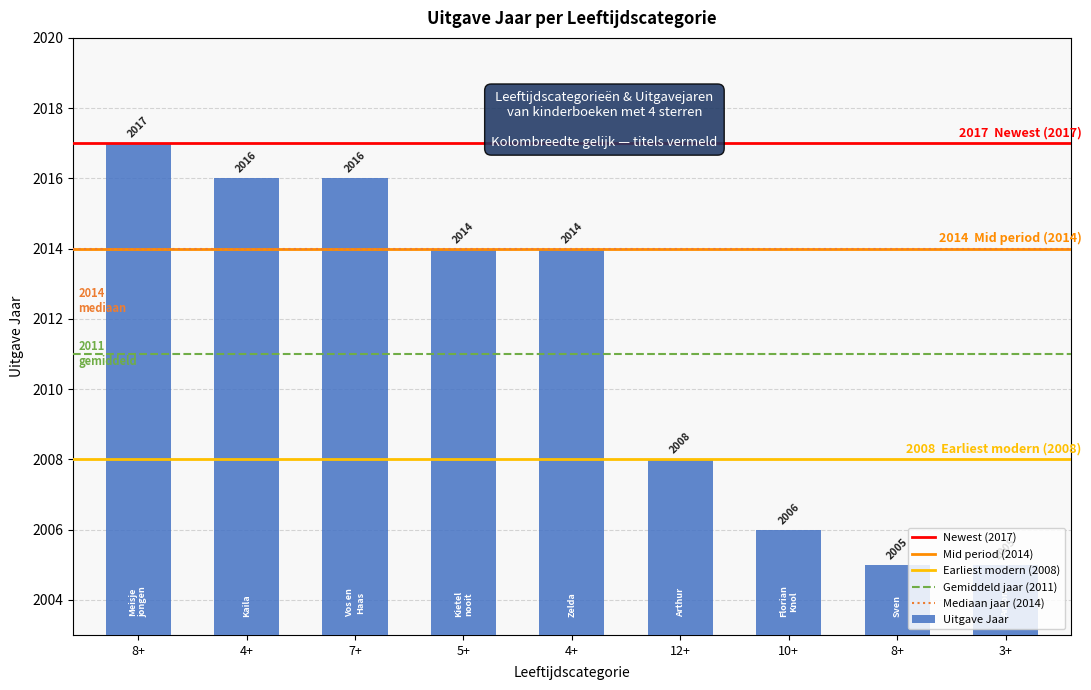

What is the minimum value shown in the chart?

2005